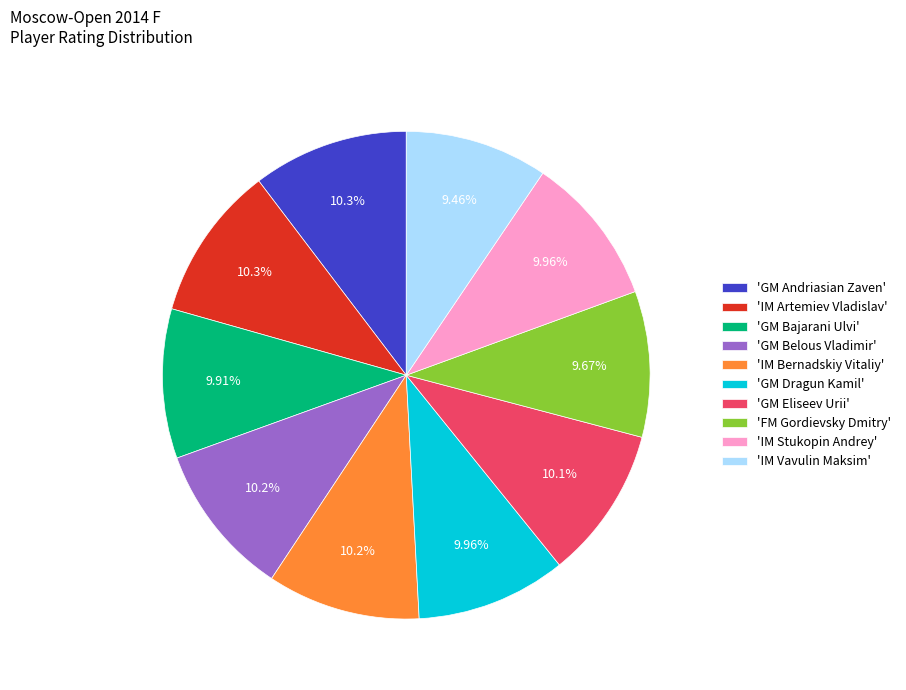

Does 'GM Dragun Kamil' account for over 50% of the chart?

No